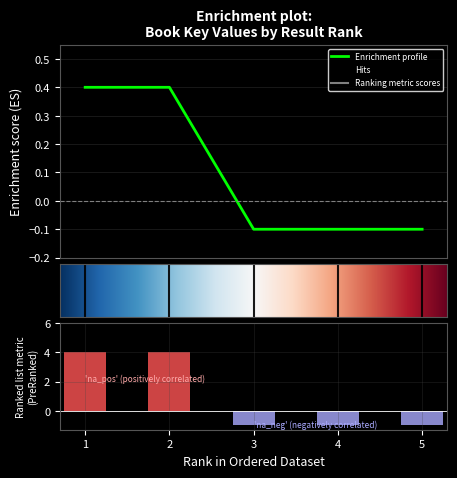

At which label does the data first exceed 0?

1